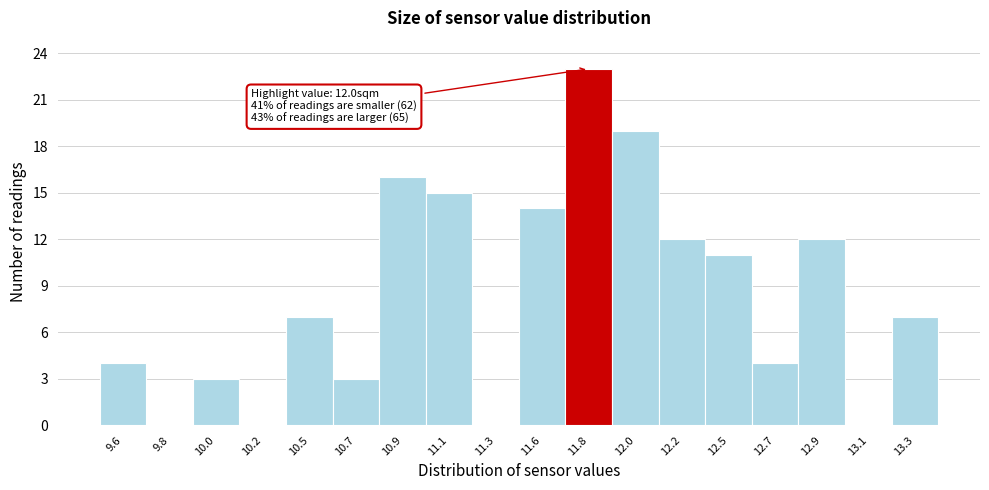

Reading right to left, transcribe all the data shown in this chart.

13.3=7	13.1=0	12.9=12	12.7=4	12.5=11	12.2=12	12.0=19	11.8=23	11.6=14	11.3=0	11.1=15	10.9=16	10.7=3	10.5=7	10.2=0	10.0=3	9.8=0	9.6=4